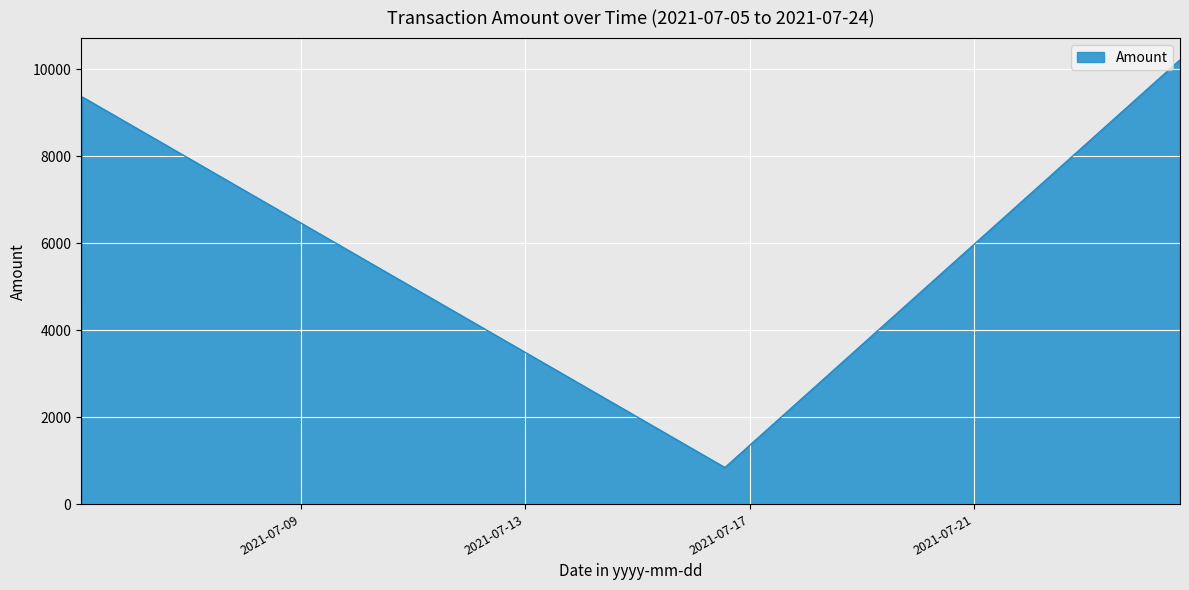

How many lines are shown in the chart?

1